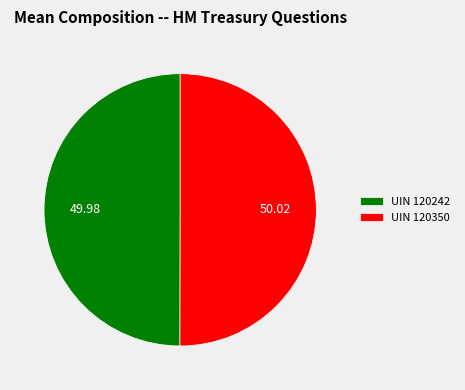

Combined, do UIN 120350 and UIN 120242 account for over 50%?

Yes